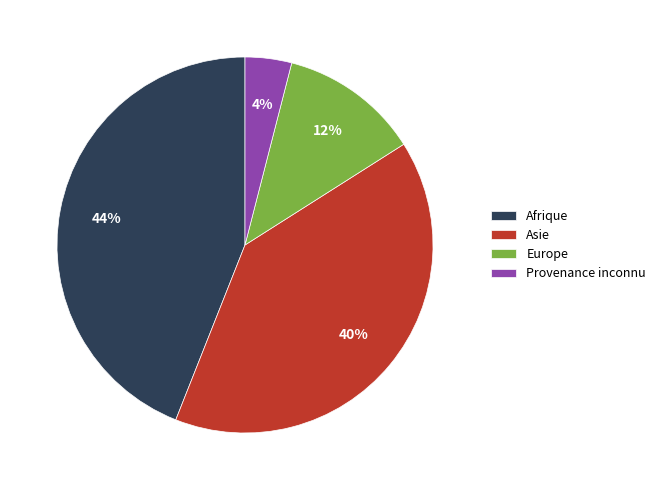

What percentage is the Provenance inconnu slice, to the nearest percent?

4%